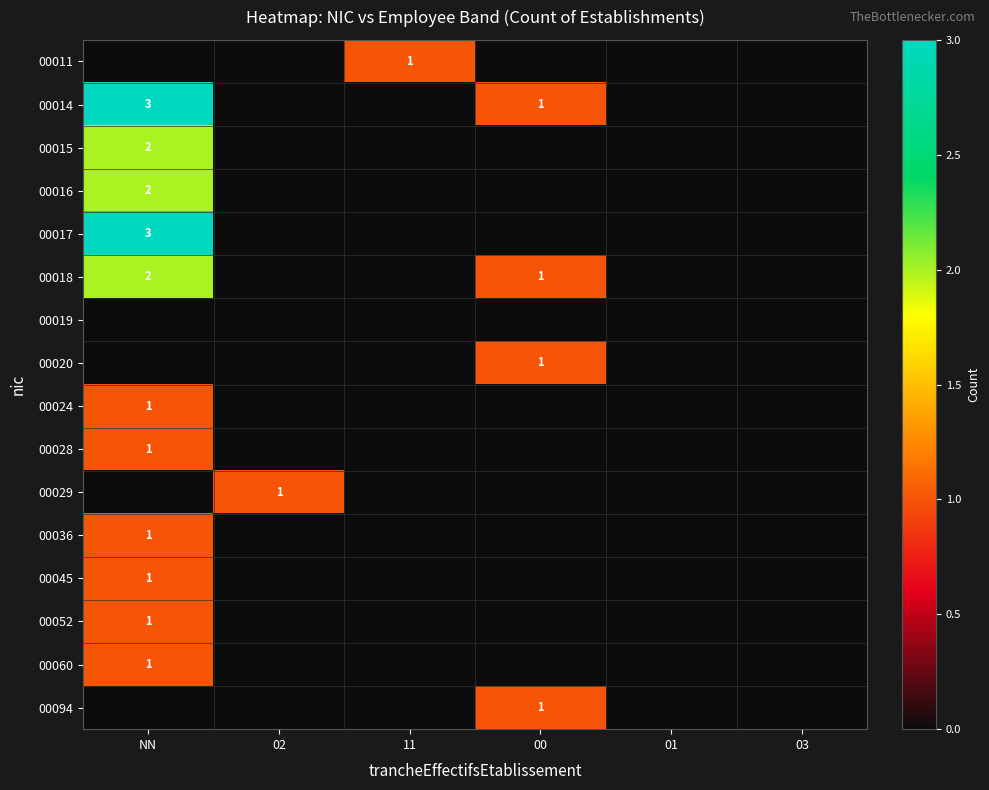

Is it true that 00094 equals 2 at 00?

False